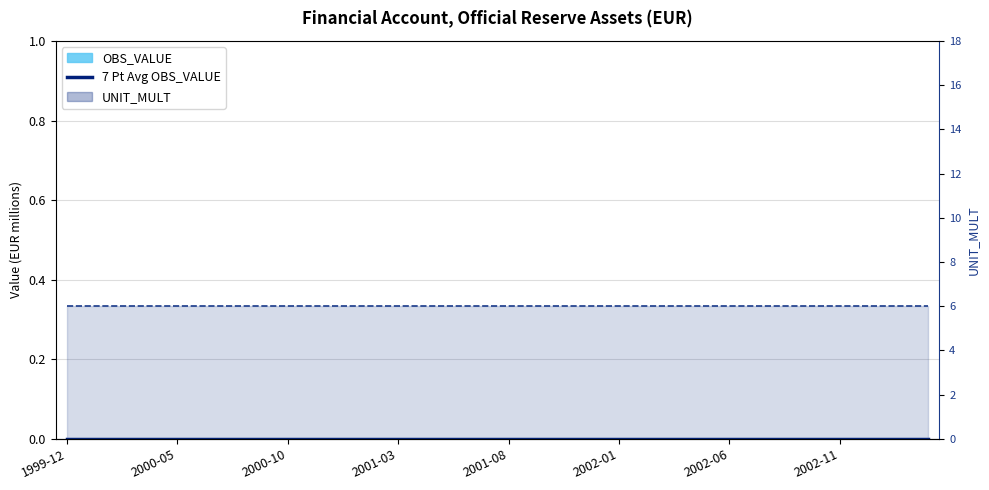

Are the bars grouped side by side (vs. stacked)?

Yes